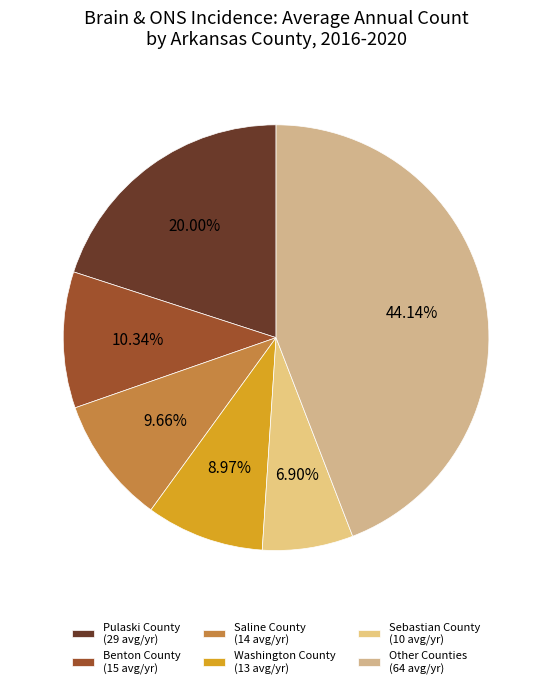

To the nearest percent, what is the average slice percentage?

17%